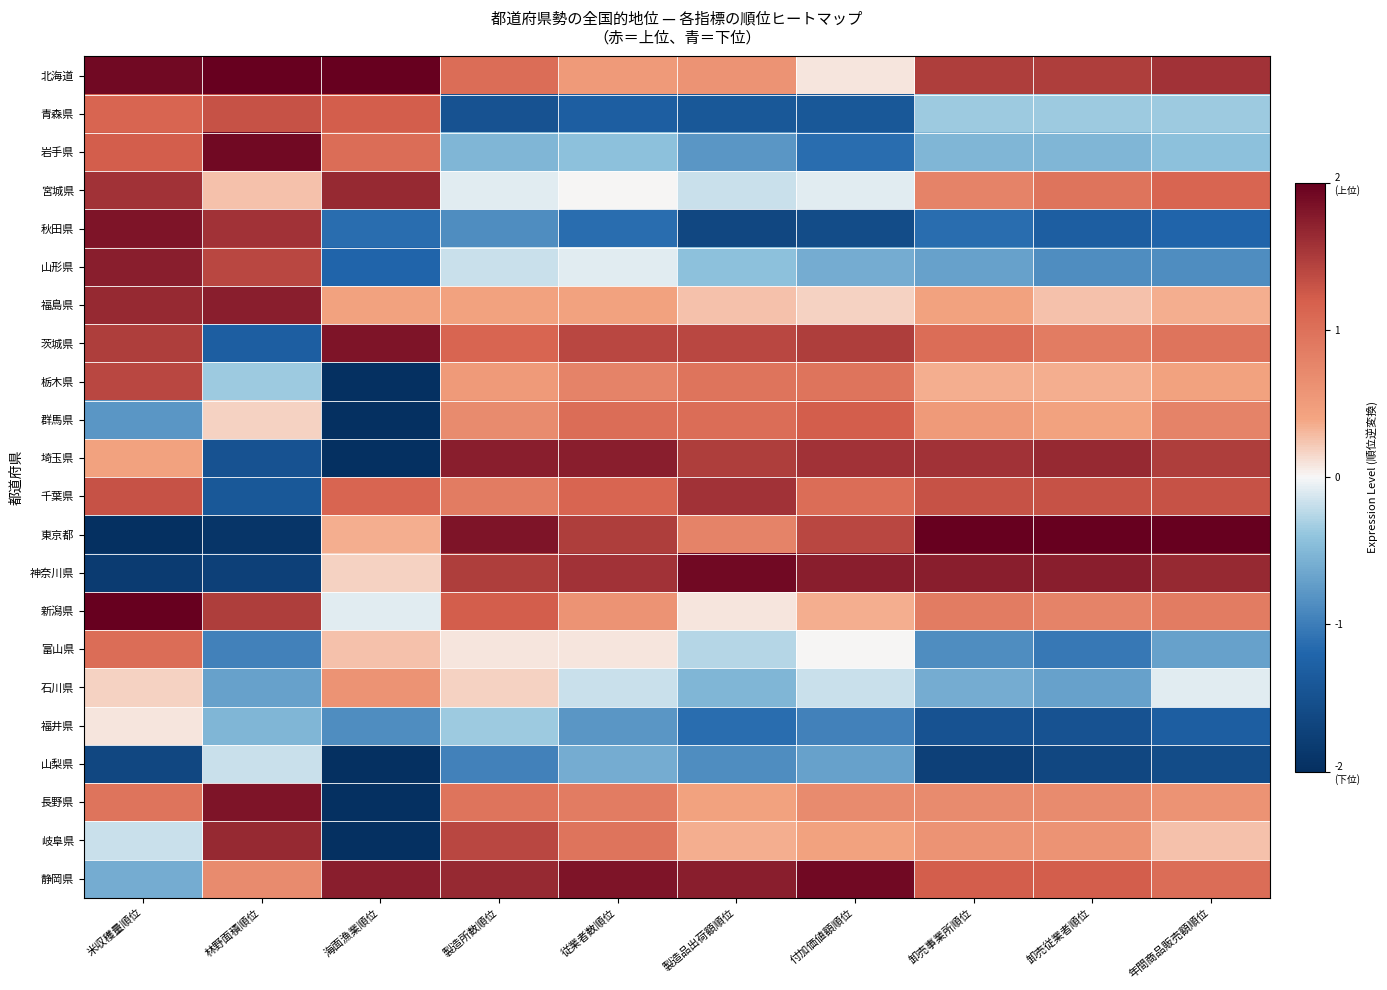

At which category does the chart reach its minimum across all series?

海面漁業順位